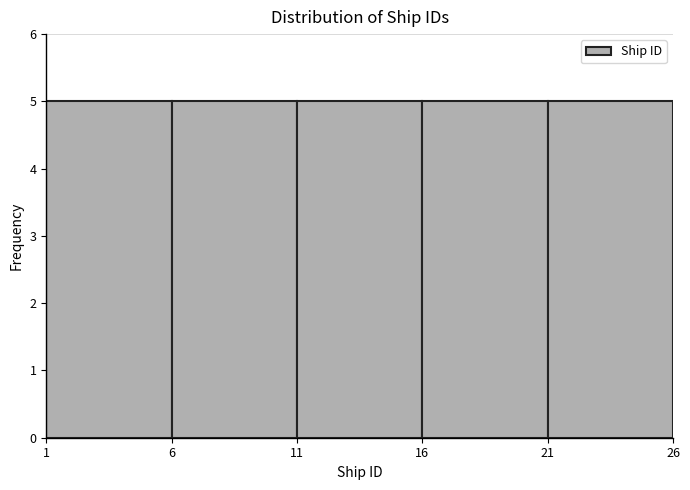

Reading left to right, list every bar in this chart as the range it spans on the x-axis followed by its height. The values are not printed on the chart, so give them approximately, as read against the axis.

1 to 6: 5
6 to 11: 5
11 to 16: 5
16 to 21: 5
21 to 26: 5